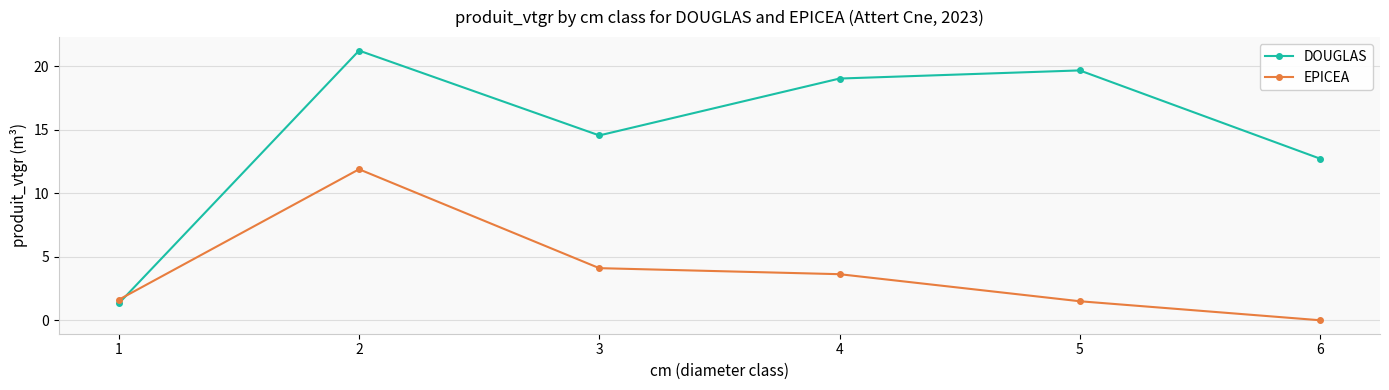

Which series changed the most between 2 and 6?

EPICEA